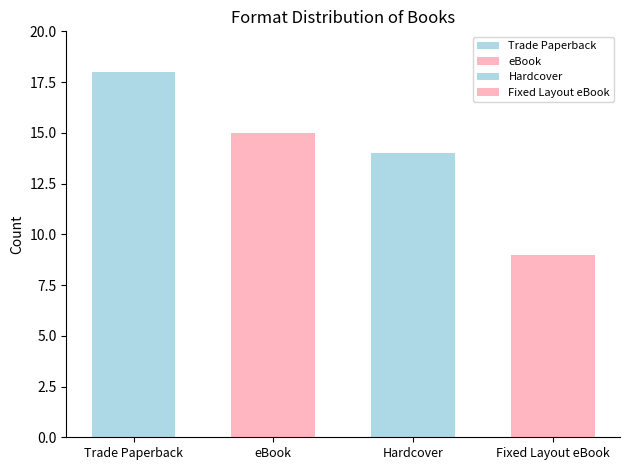

List the labels in order of value, smallest first.

Fixed Layout eBook, Hardcover, eBook, Trade Paperback